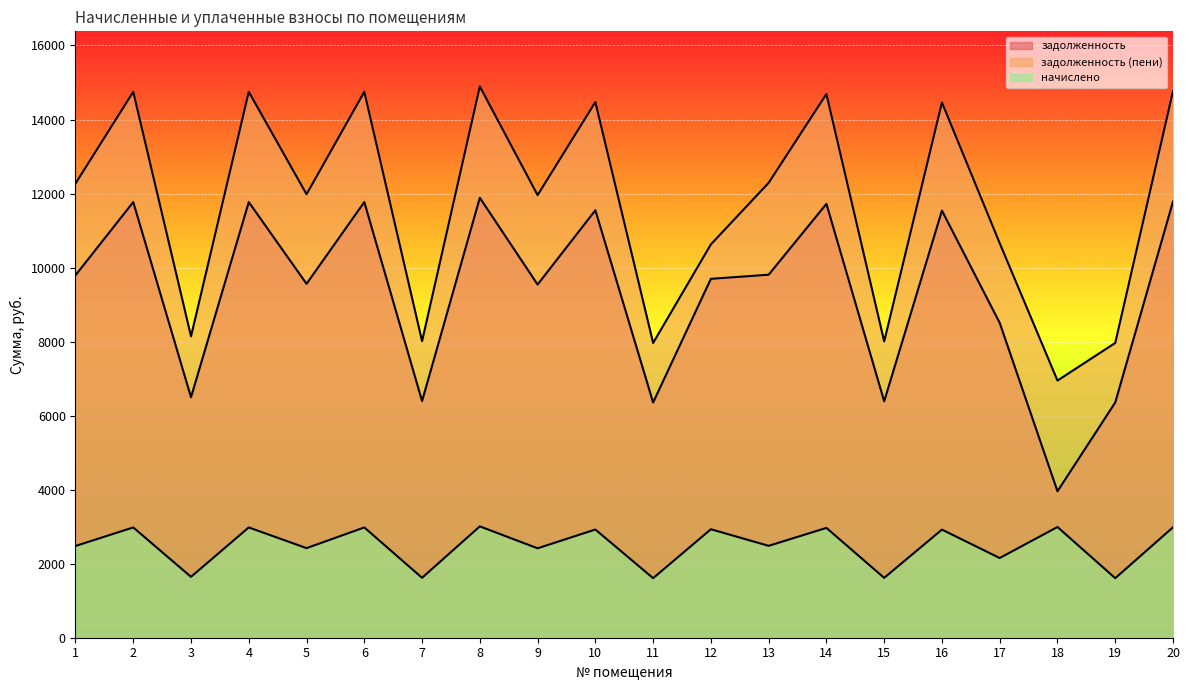

Reading left to right, list all the values displayed in this chart.

задолженность: 9792.0	11769.6	6497.4	11769.6	9561.6	11769.6	6393.6	11884.8	9542.4	11548.8	6355.2	9696.2	9807.4	11721.6	6387.8	11539.2	8505.6	3956.1	6355.2	11783.0
задолженность (пени): 12270.6	14748.8	8142.1	14748.8	11981.9	14748.8	8012.0	14893.1	11957.8	14472.1	7963.9	10626.8	12289.8	14688.6	8004.8	14460.1	10658.6	6947.5	7963.9	14765.6
начислено: 2478.6	2979.2	1644.7	2979.2	2420.3	2979.2	1618.4	3008.3	2415.4	2923.3	1608.7	2930.6	2482.5	2967.0	1616.9	2920.9	2153.0	2991.3	1608.7	2982.6